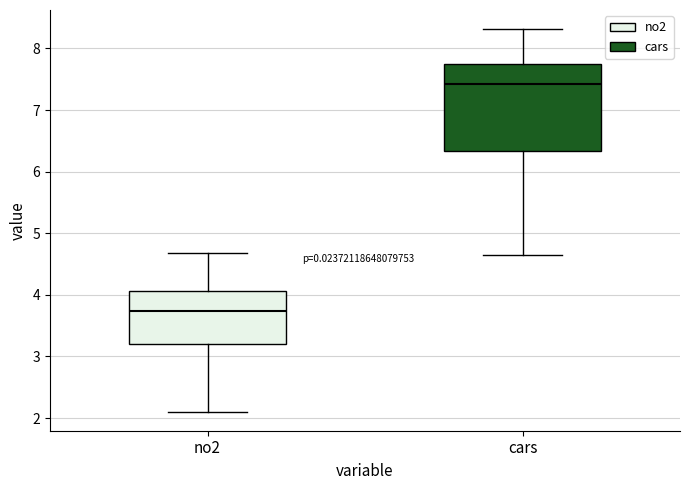

Which box's median line is the lowest?

no2